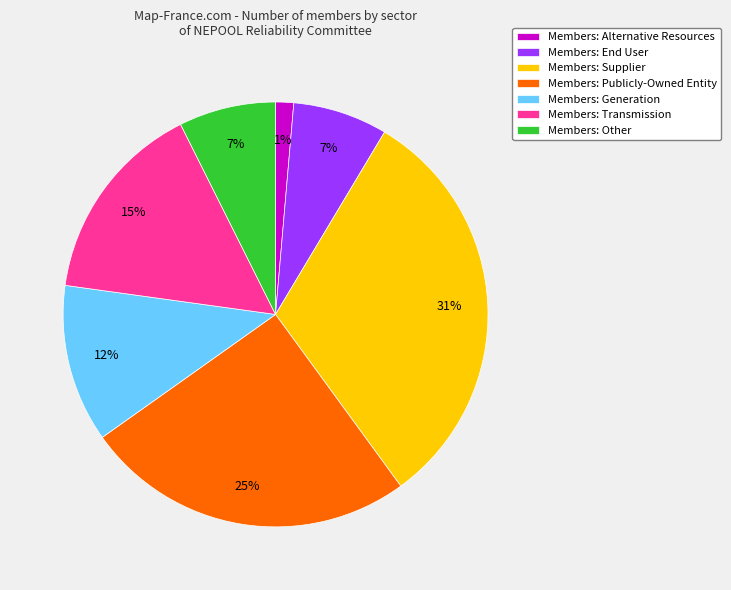

Which slice is the largest?

Members: Supplier